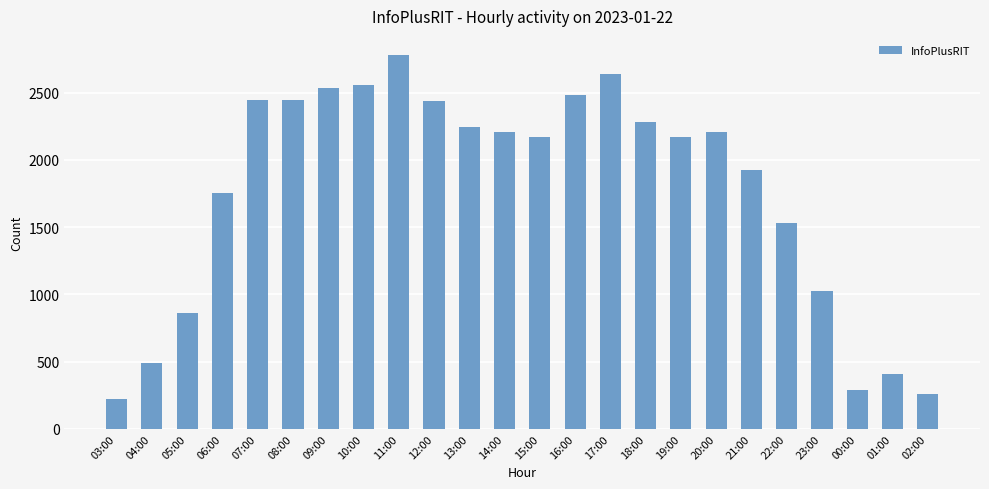

True or false: the data shows 2207 at 14:00.

True